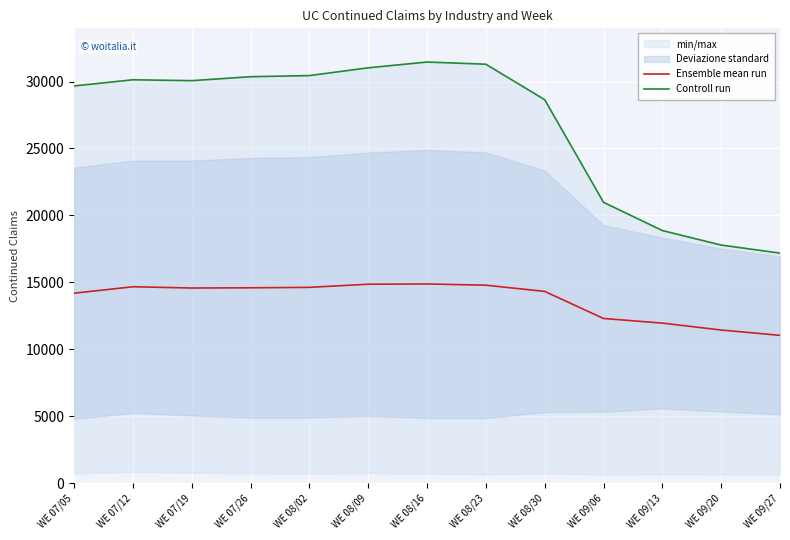

The value of Ensemble mean run at WE 09/20 is 4805.9. True or false?

False